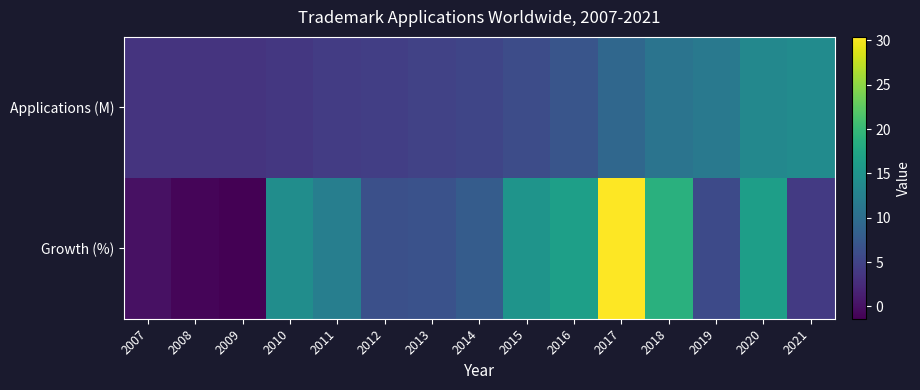

What is the spread (max minus min) of values at 2012?

1.8